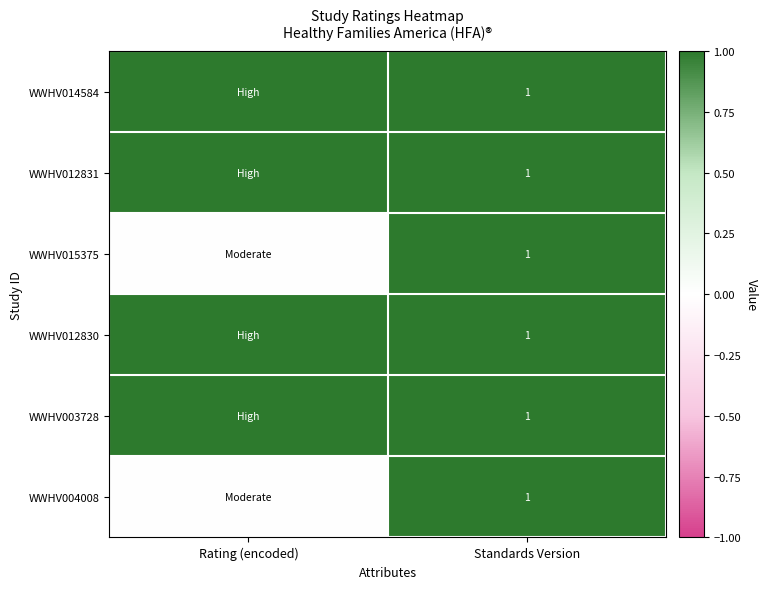

The value of WWHV015375 at Standards Version is 1. True or false?

True